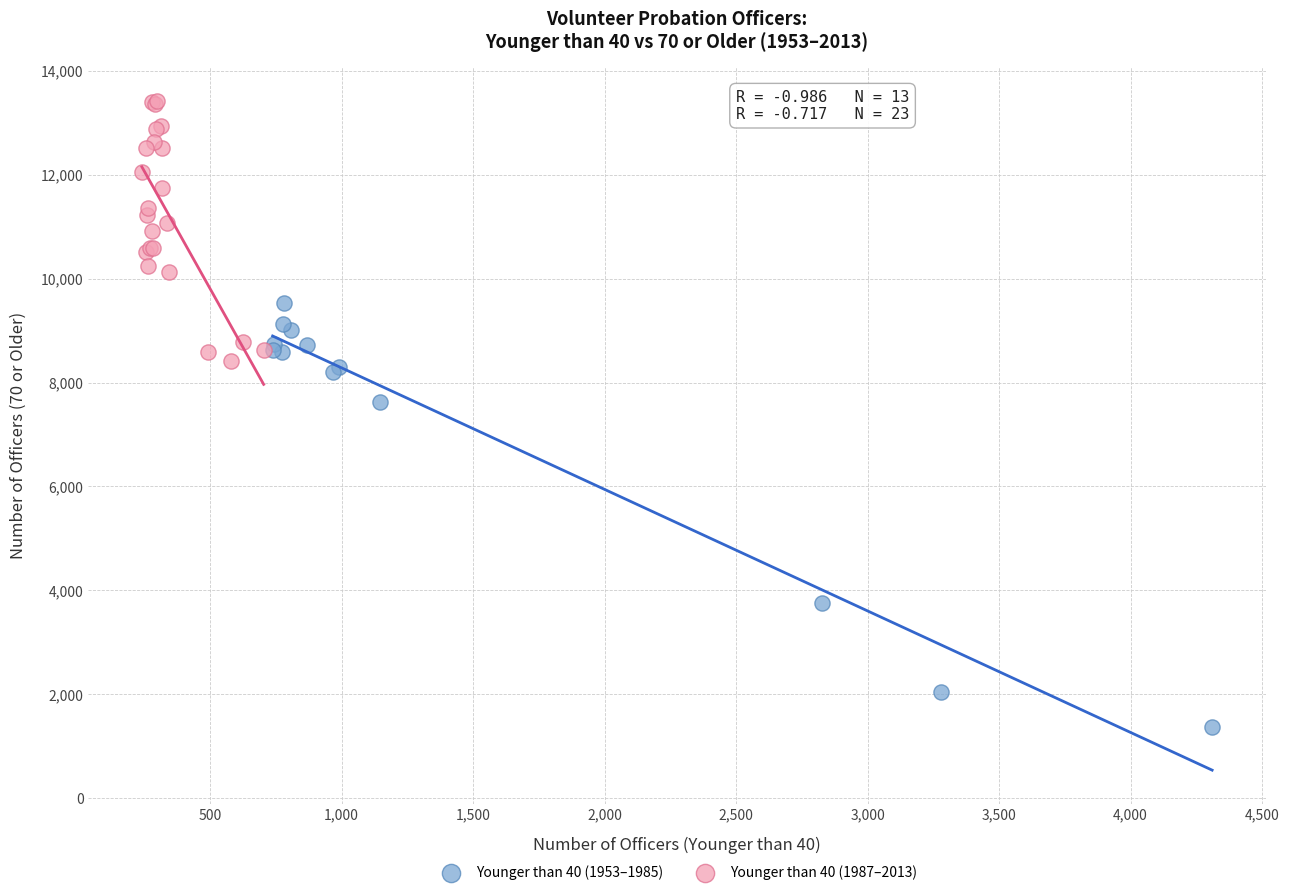

Which series contains the highest Y value?

Younger than 40 (1987–2013)